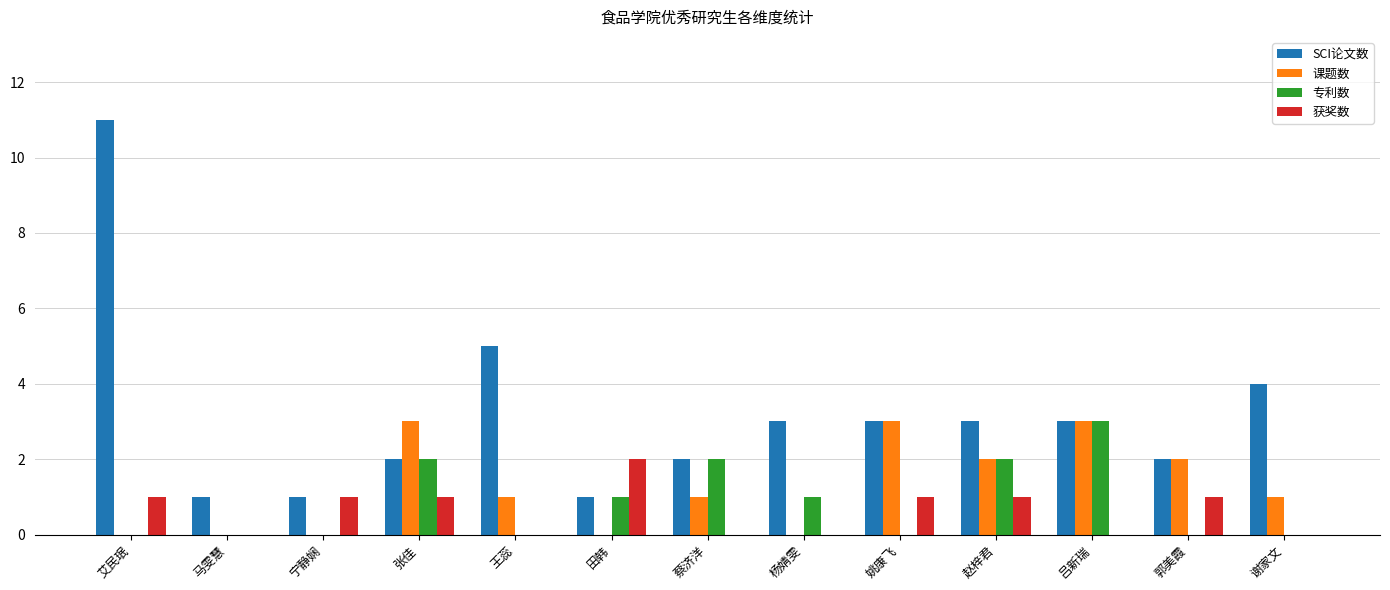

What is the average value of the 获奖数 series?

1